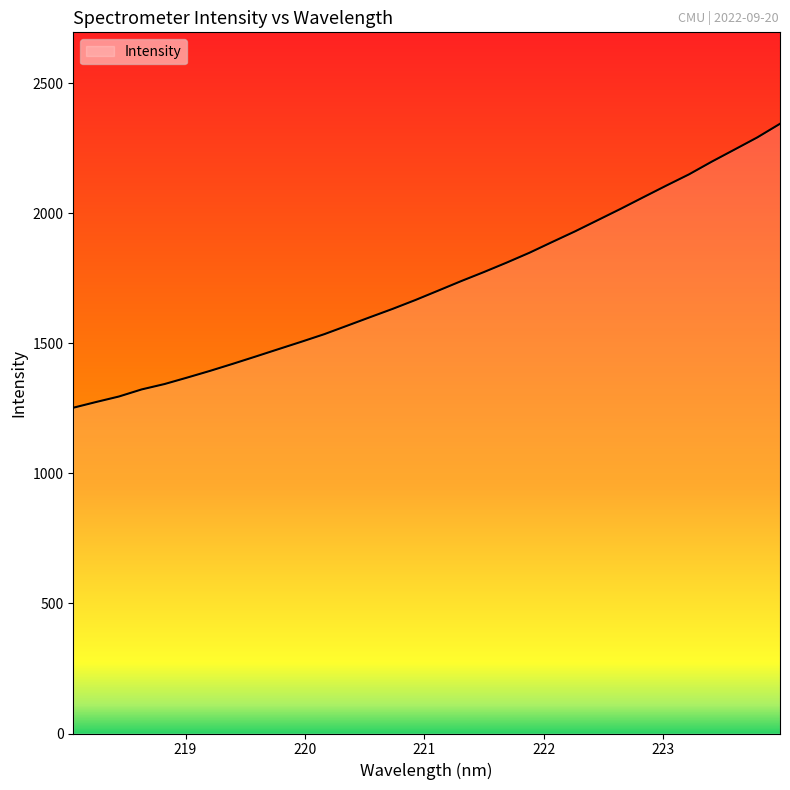

What is the difference between the maximum and minimum values?

1091.6